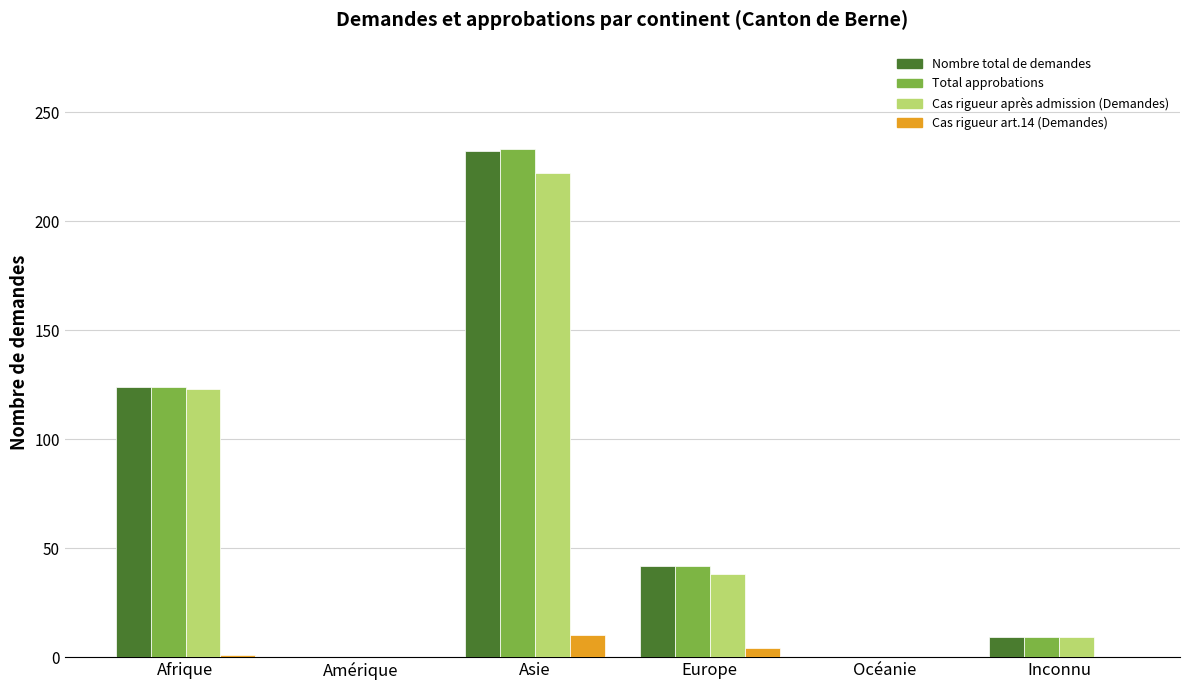

What are all the series names shown in the legend?

Nombre total de demandes, Total approbations, Cas rigueur après admission (Demandes), Cas rigueur art.14 (Demandes)